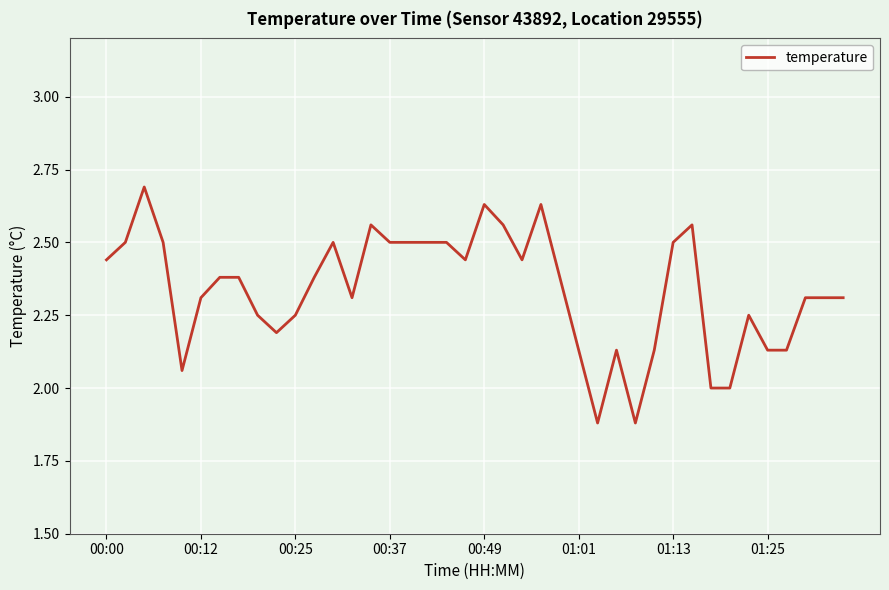

True or false: there are more than 1 points higher than both neighbors.

True